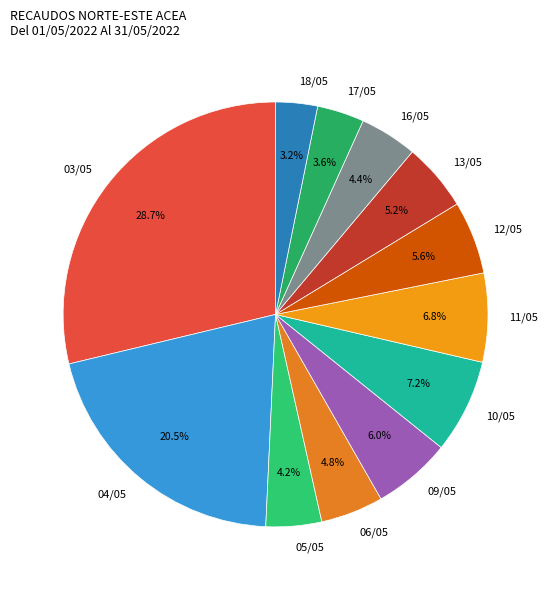

Do 12/05 and 05/05 together represent more than half of the pie?

No